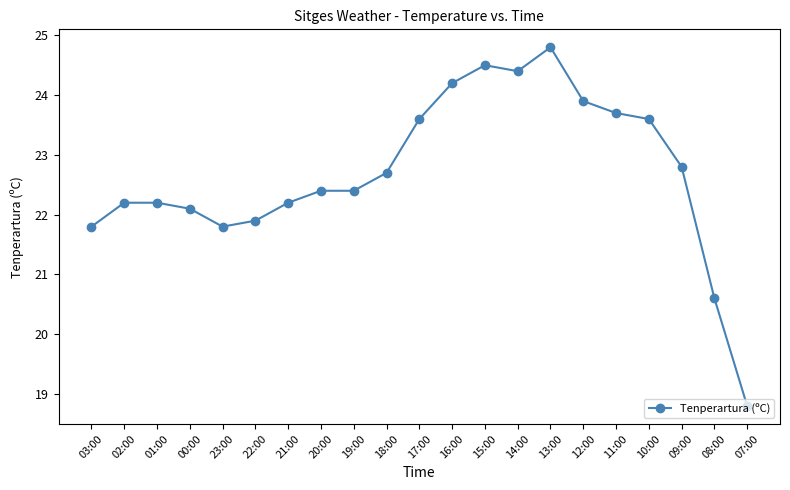

At which category does the chart reach its peak across all series?

13:00